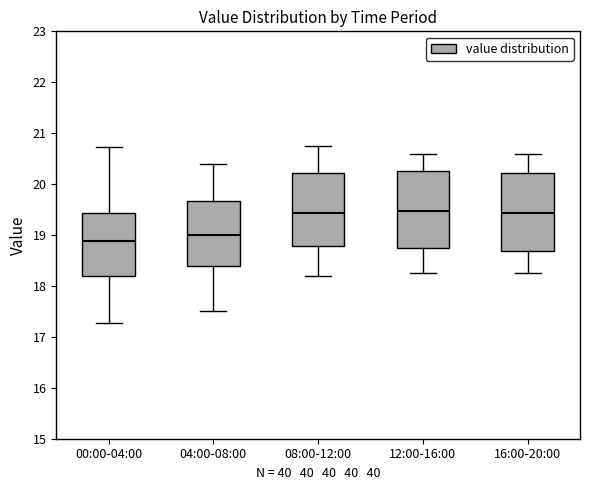

Which box has the lowest median line?

00:00-04:00